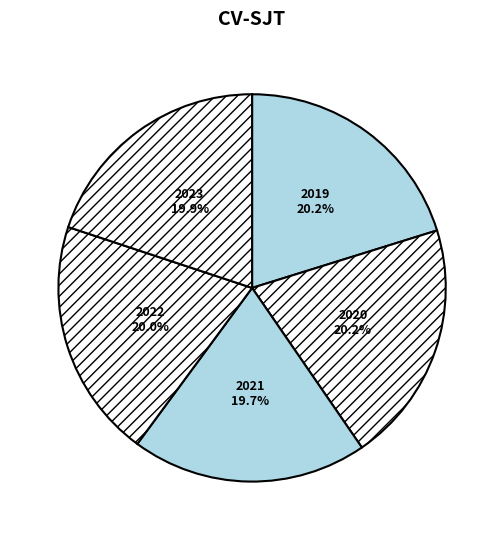

Is the sum of 2022 and 2021 greater than half?

No